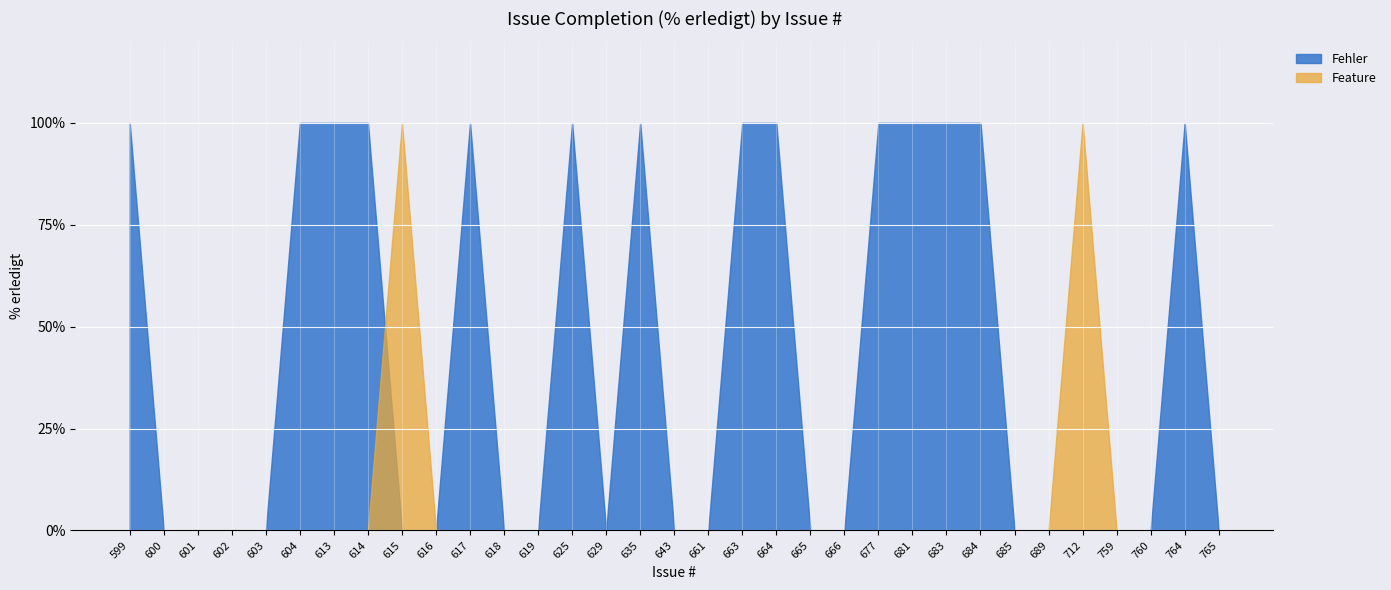

True or false: Fehler has a value of 0 at 616.

True